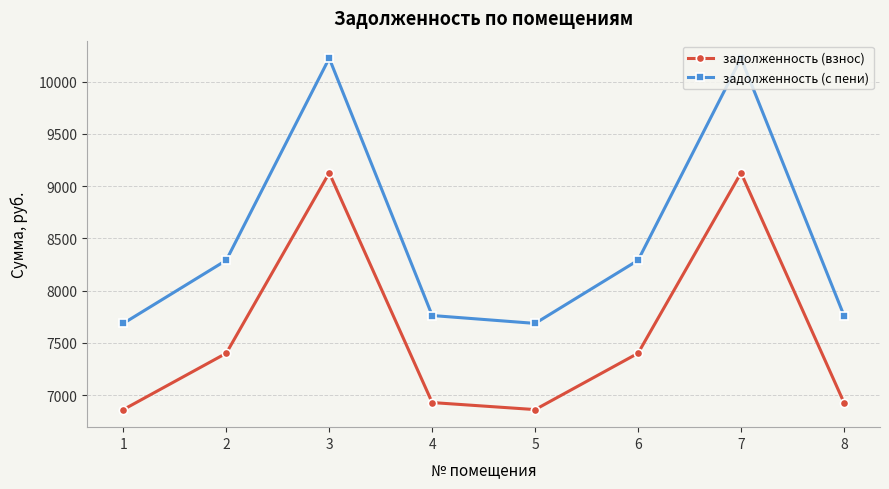

Reading left to right, what are all the values shown in this chart?

задолженность (взнос): 1=6861.3	2=7400.5	3=9126.0	4=6928.7	5=6861.3	6=7400.5	7=9126.0	8=6928.7
задолженность (с пени): 1=7685.9	2=8289.9	3=10222.7	4=7761.4	5=7685.9	6=8289.9	7=10222.7	8=7761.4